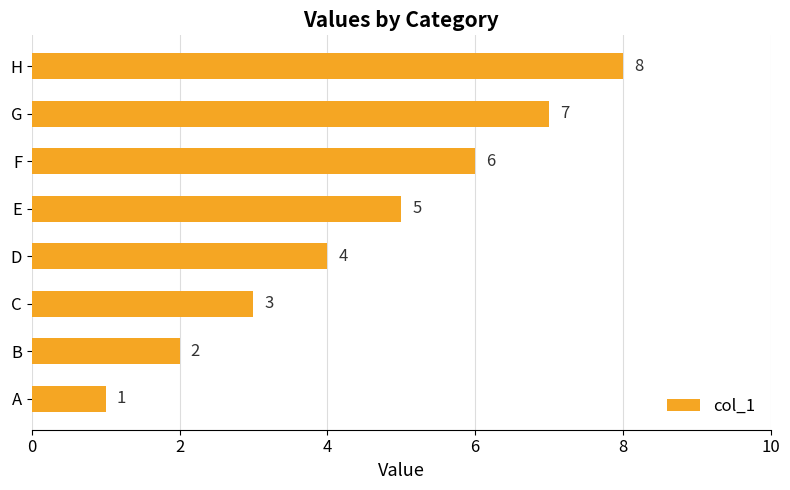

Where is the data nearest to the value 4?

D